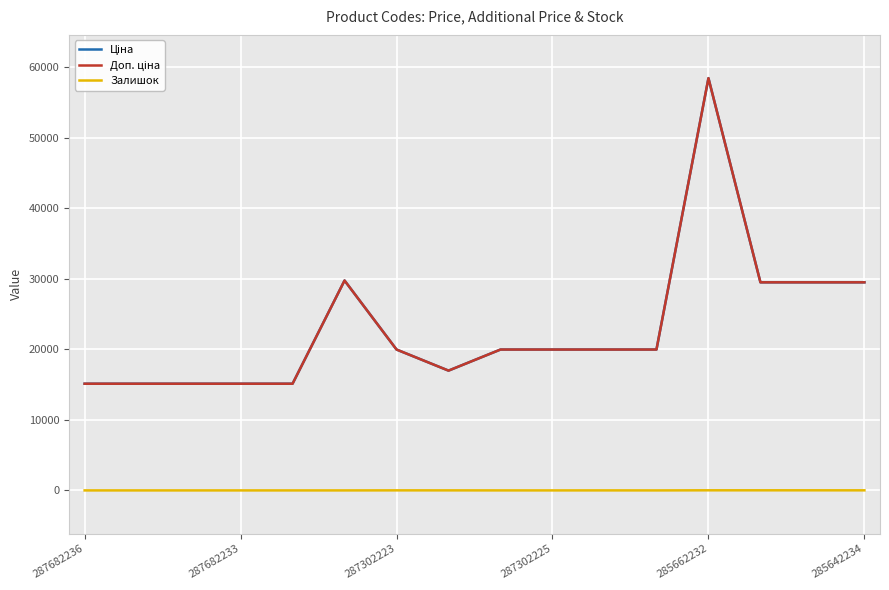

What is the value of the Залишок point at the 14th from the left?

14.0